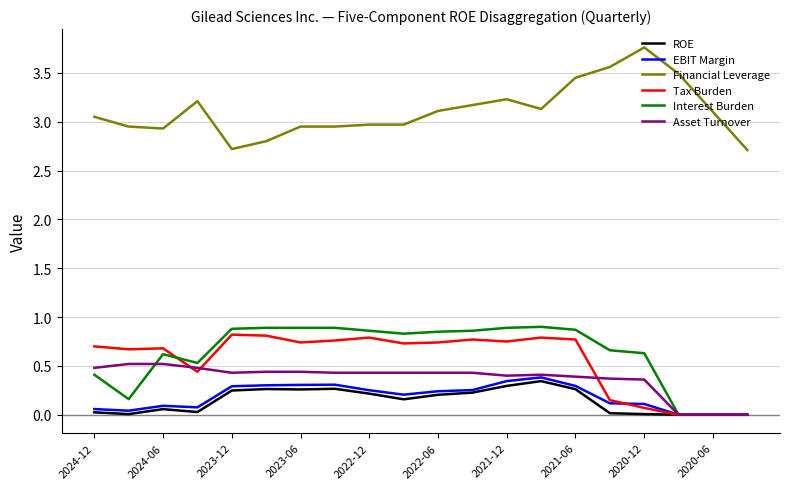

What is the maximum value shown in the chart?

3.8